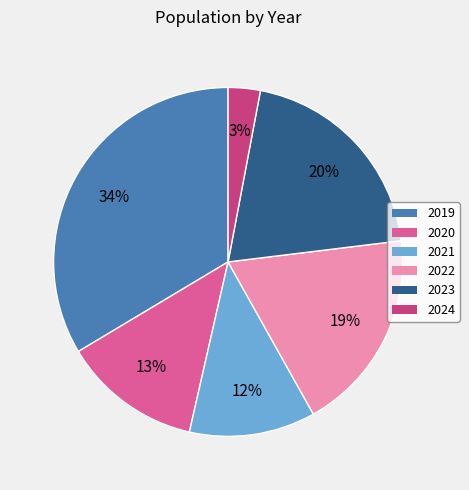

Do 2024 and 2019 together represent more than half of the pie?

No